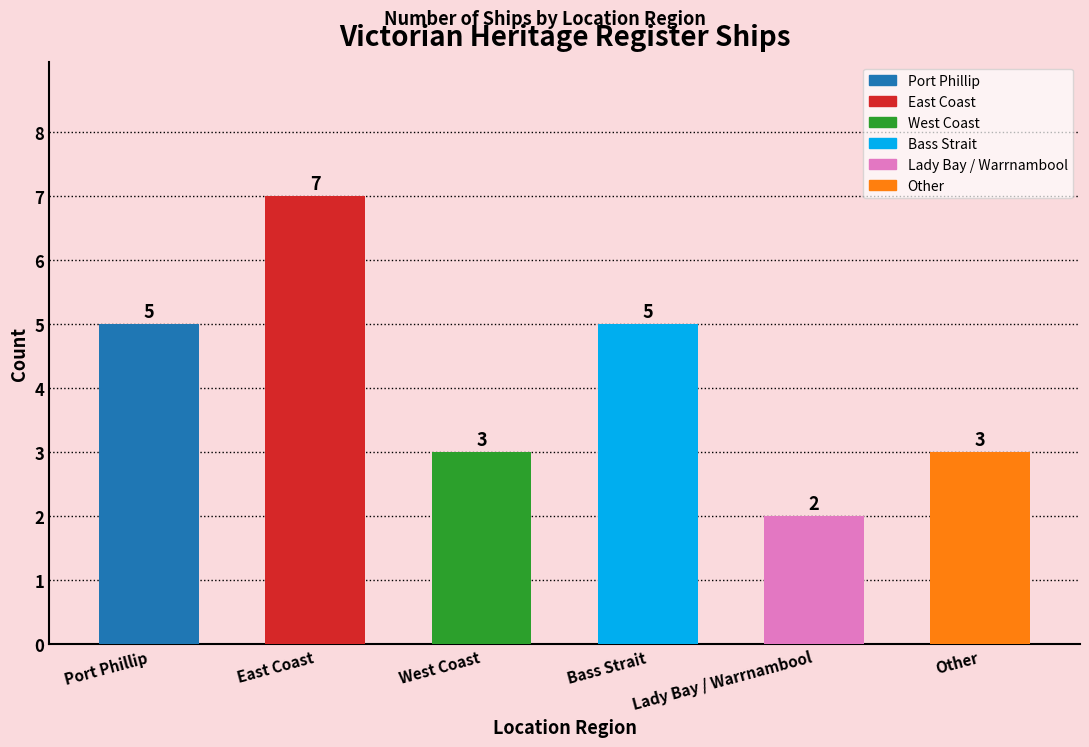

What is the approximate value at Bass Strait?

5